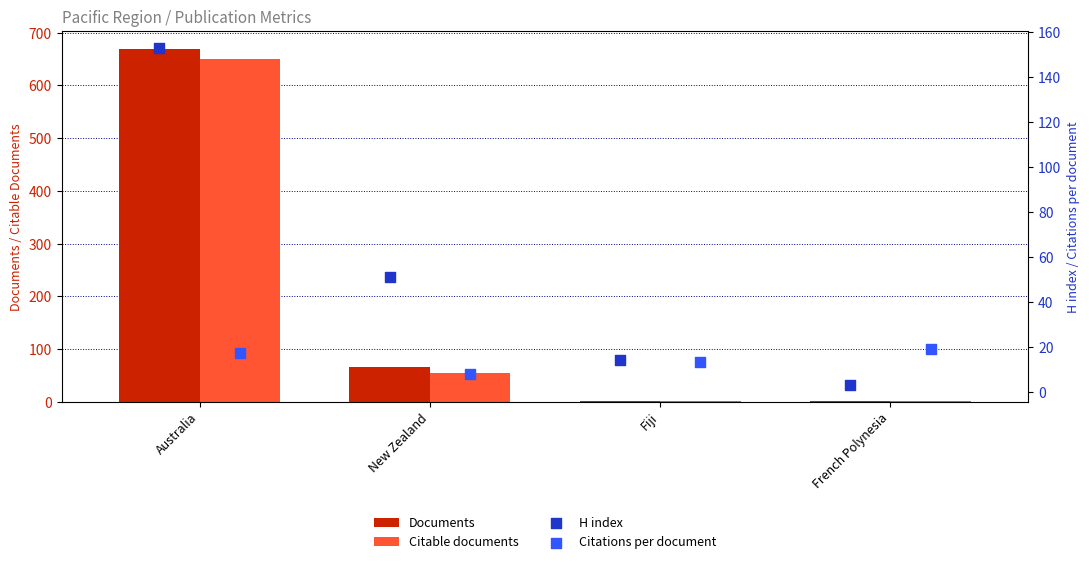

What are all the series names shown in the legend?

Documents, Citable documents, H index, Citations per document